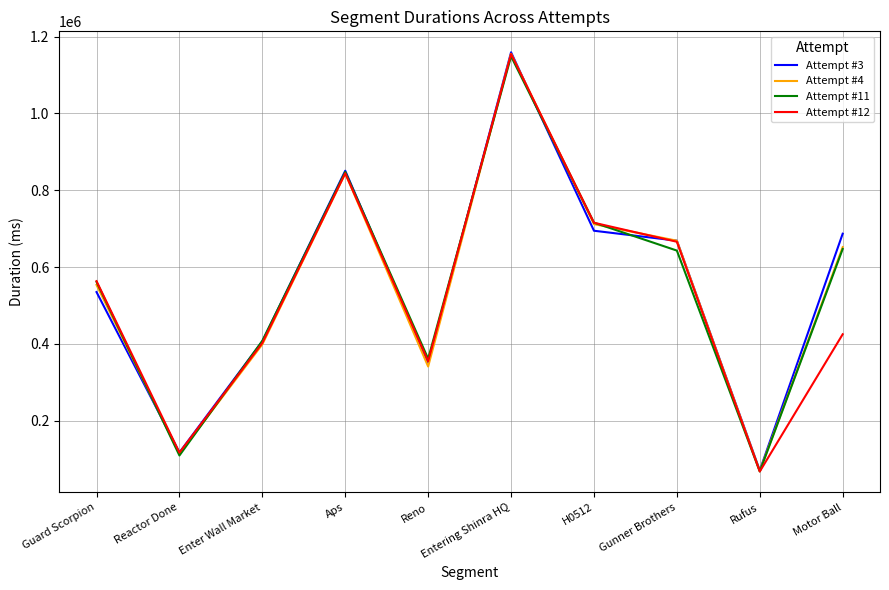

What is the maximum value for Attempt #4?

1155401